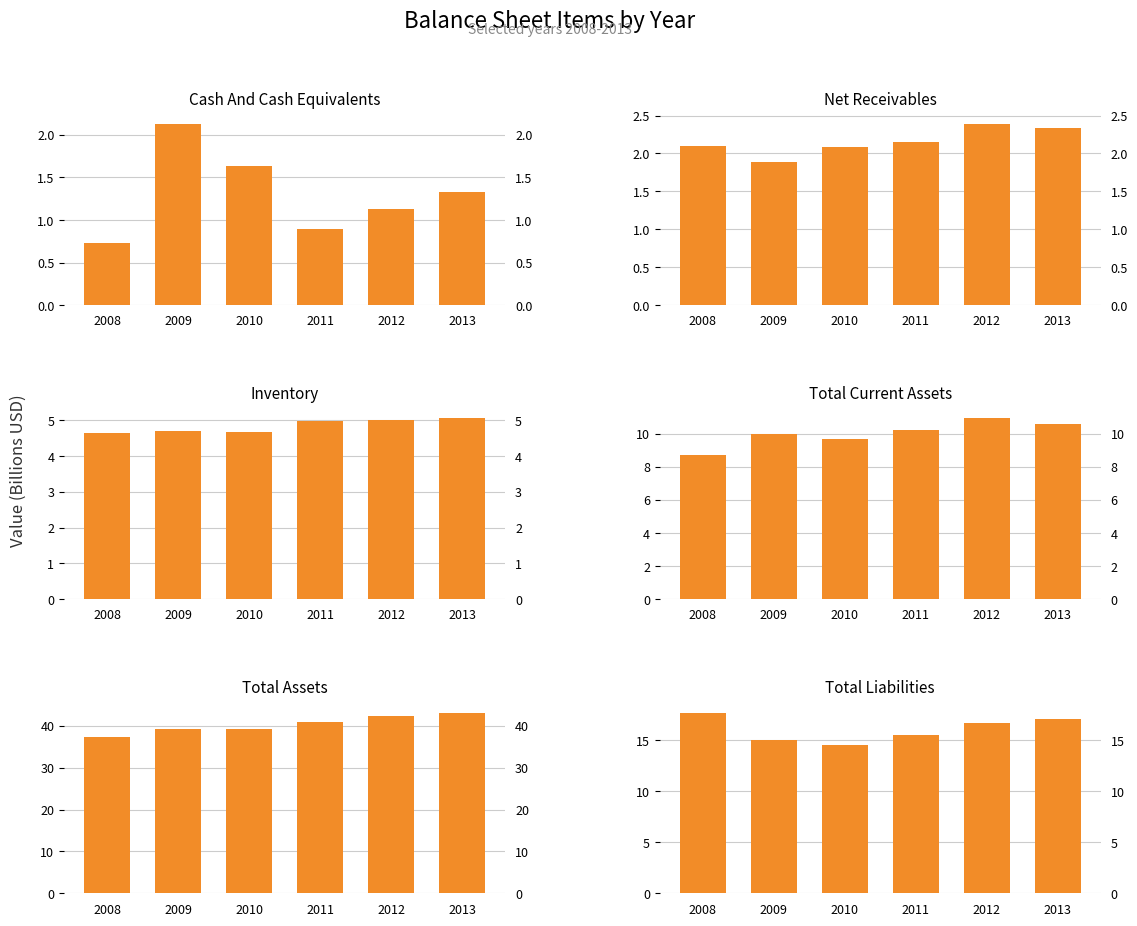

At which label is Net Receivables closest to 2?

2010